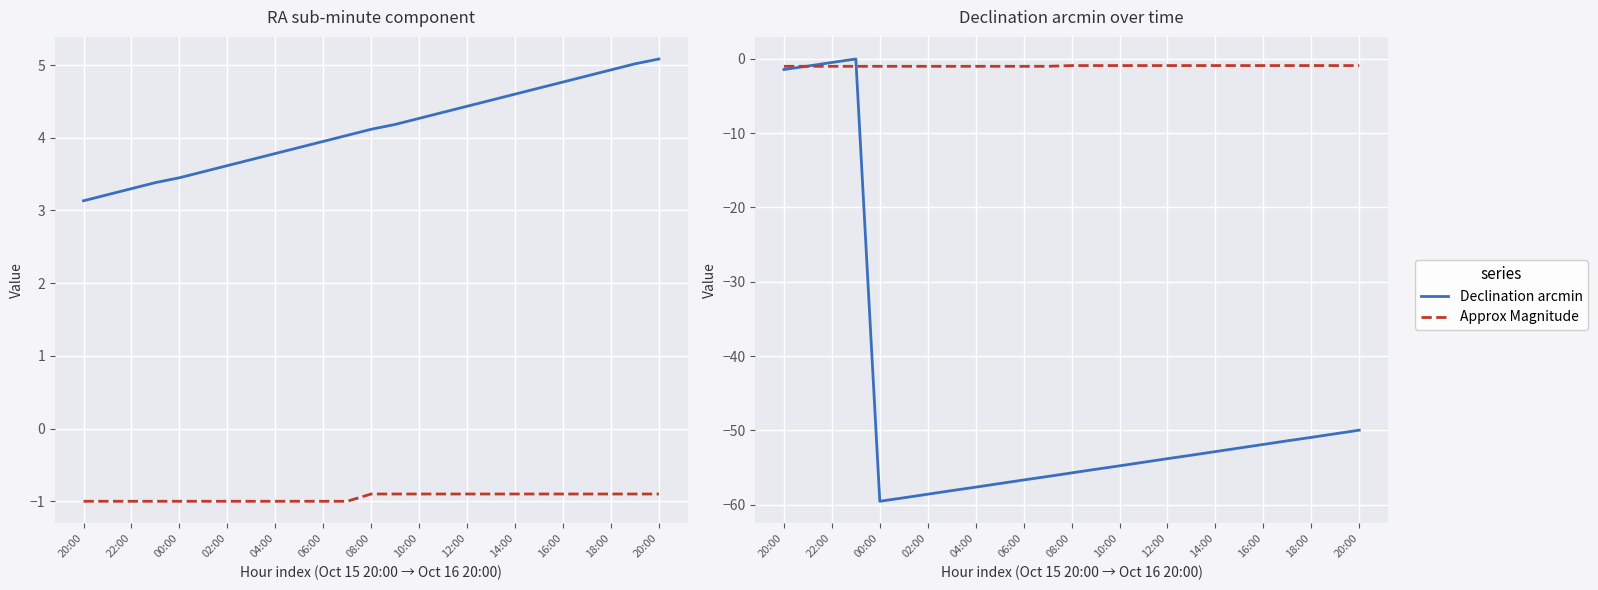

At which label does RA sub-min (sec/60) reach its minimum?

20:00